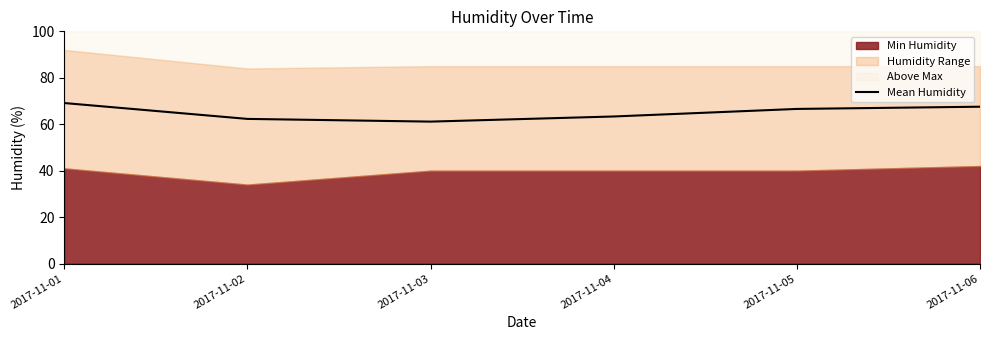

Is it true that Mean Humidity equals 63.3 at 2017-11-04?

True